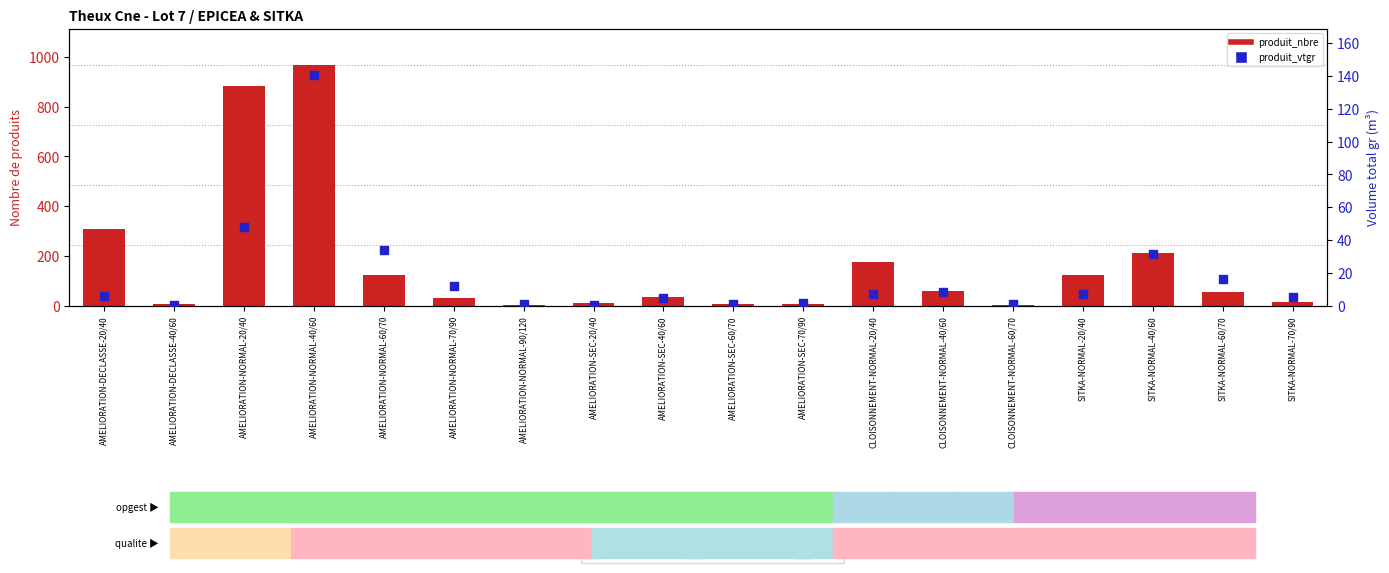

What is the total value across all series at SITKA-NORMAL-20/40?

131.3